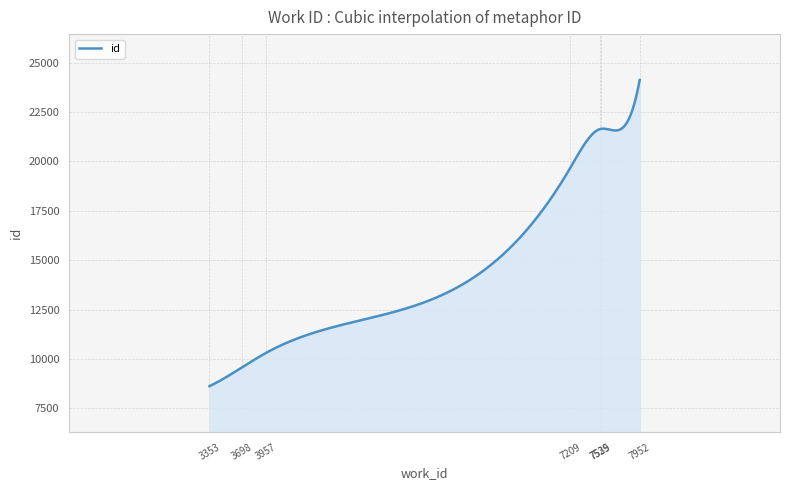

What is the minimum value shown in the chart?

8626.0